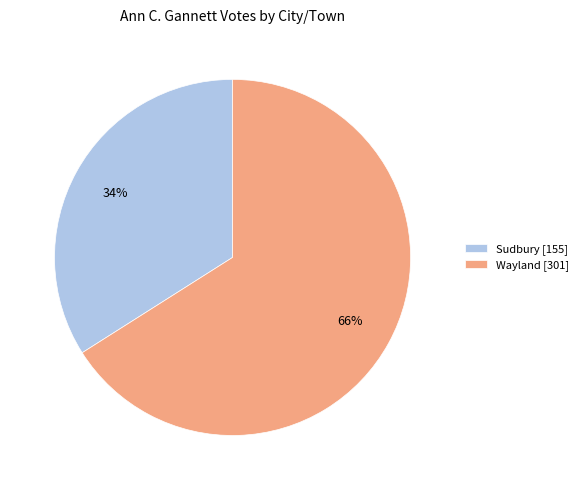

Is it true that Sudbury is 34% of the pie?

True